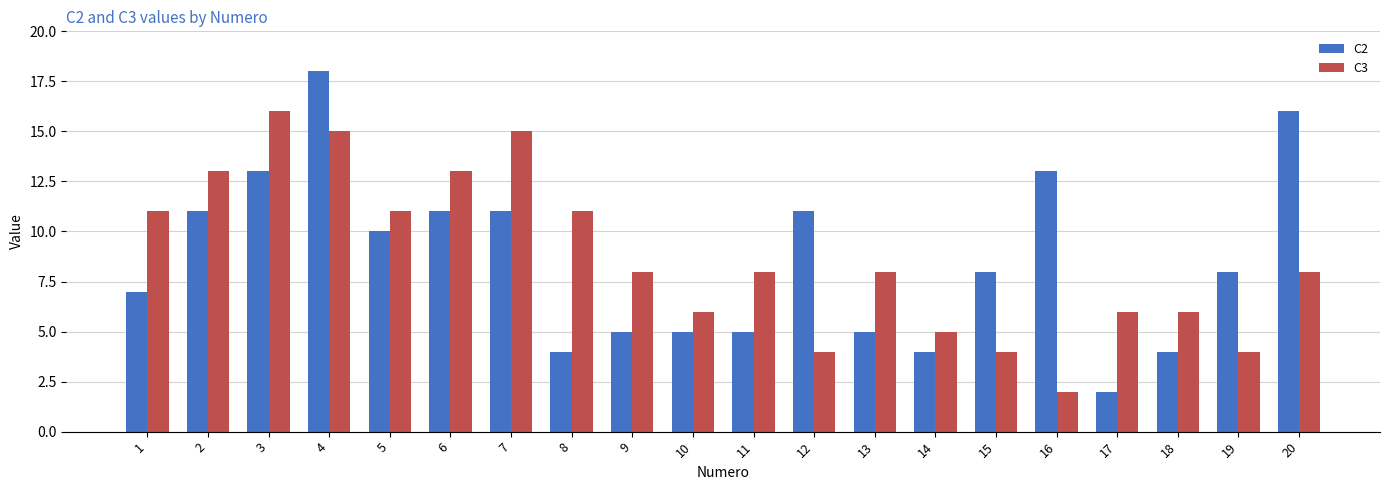

Is it true that C2 equals 3 at 15?

False